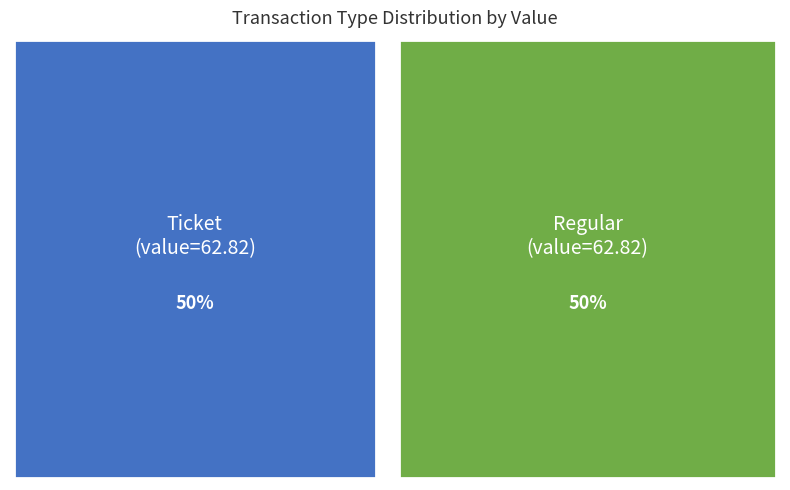

Which category has the biggest portion of the pie?

Regular (io_index=2)